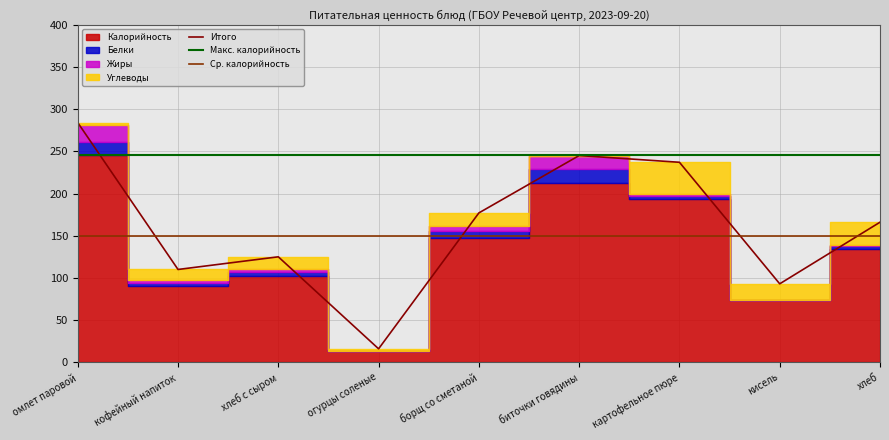

True or false: Углеводы has a value of 7 at кофейный напиток.

False